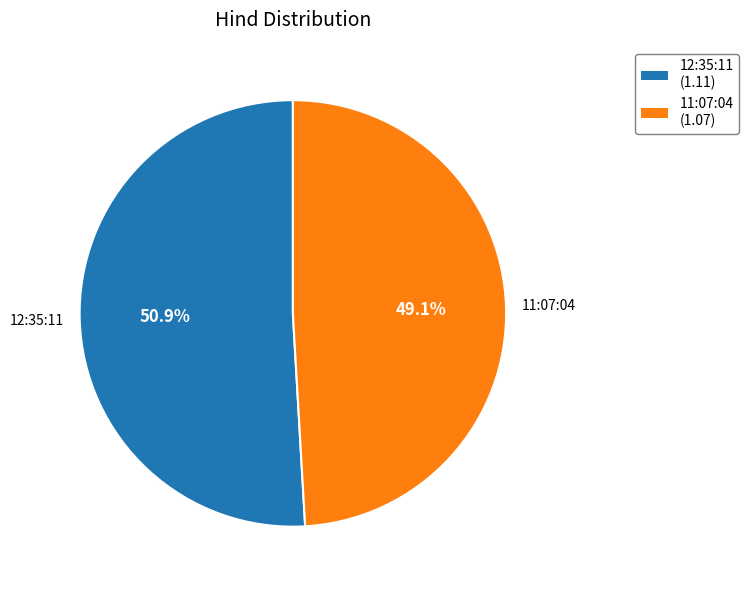

Combined, do 11:07:04 and 12:35:11 account for over 50%?

Yes